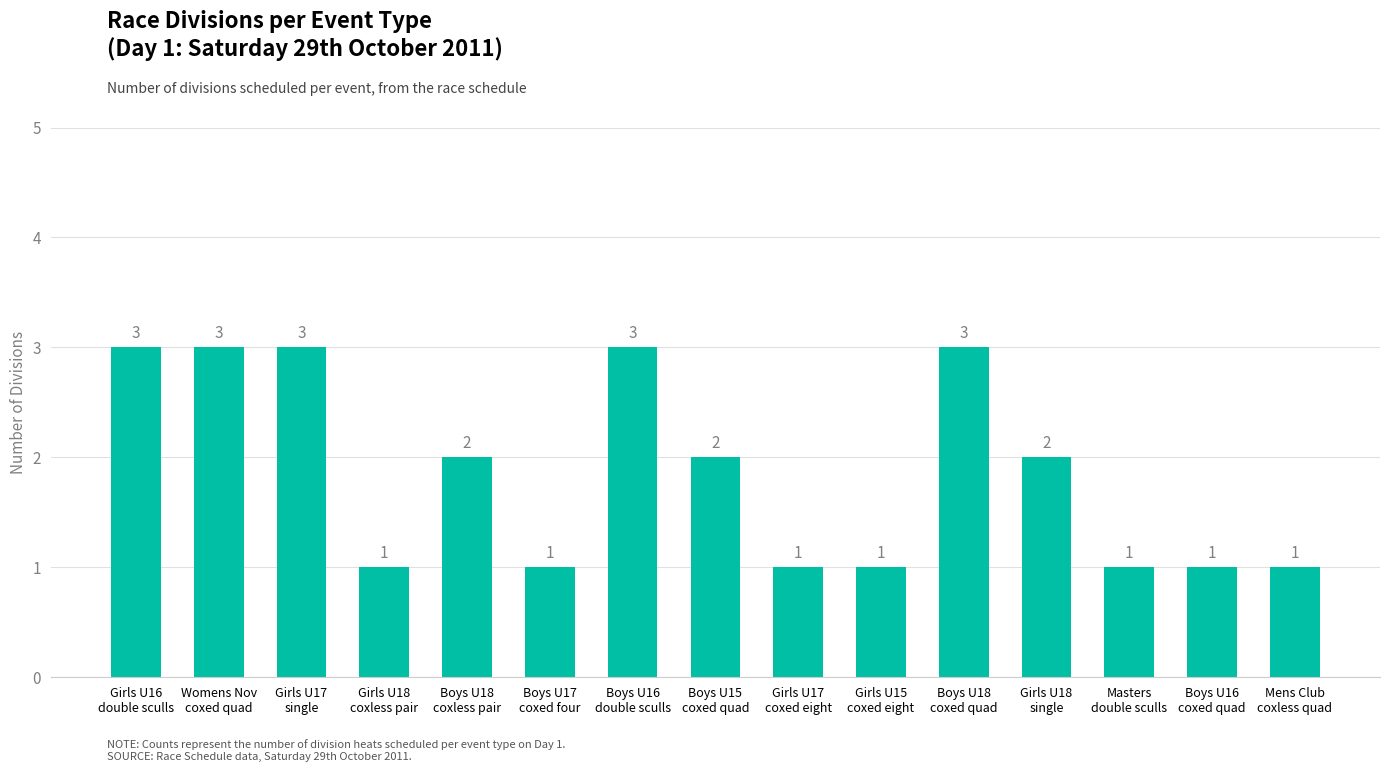

Does the chart contain any negative values?

No